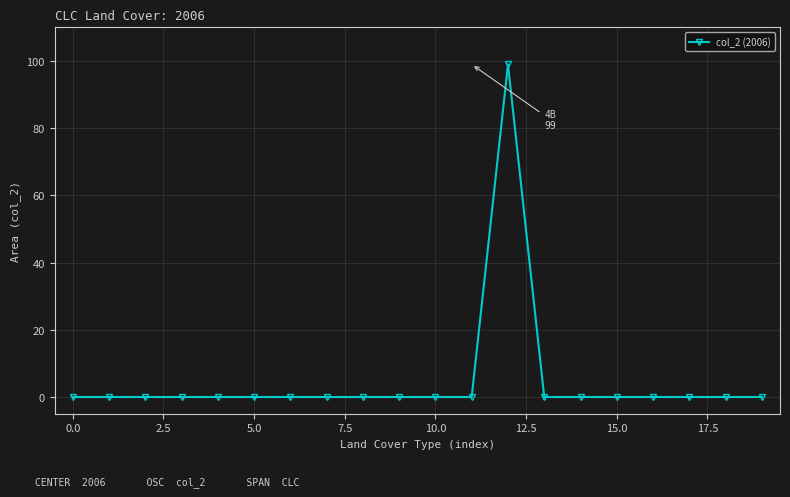

What is the sum of all values?

99